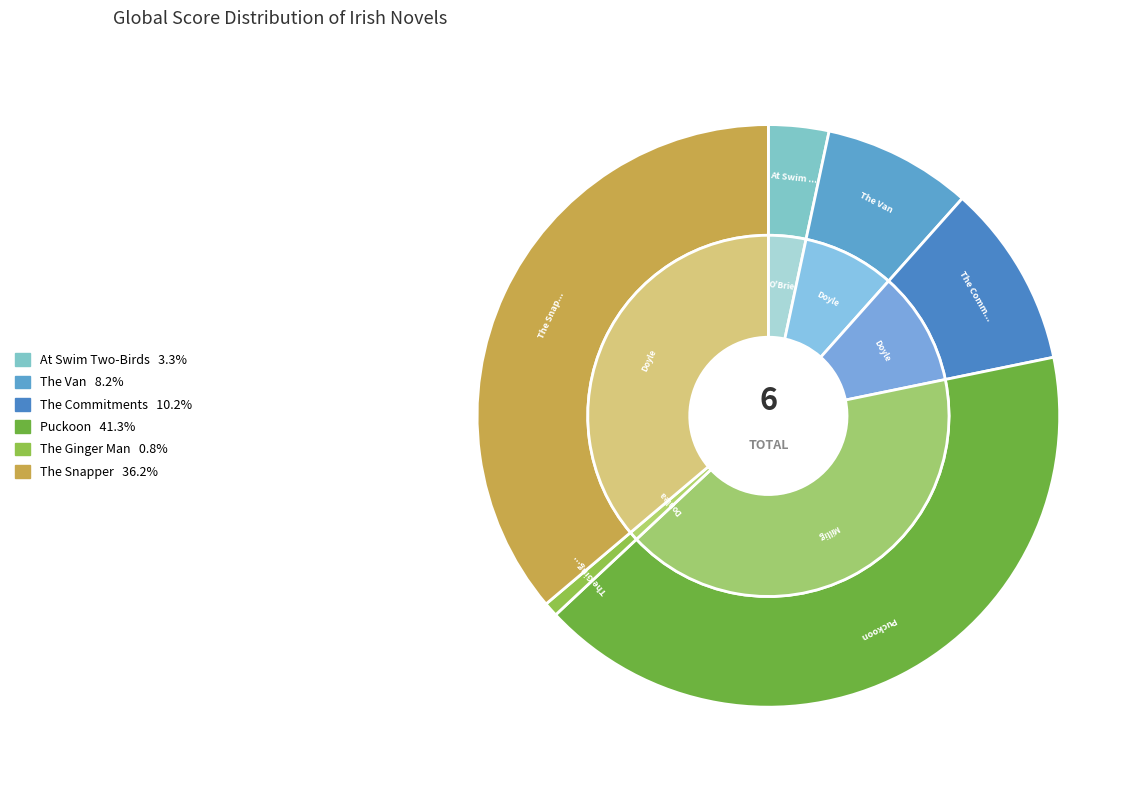

Approximately how many times larger is the value at The Van compared to Puckoon?

0.2